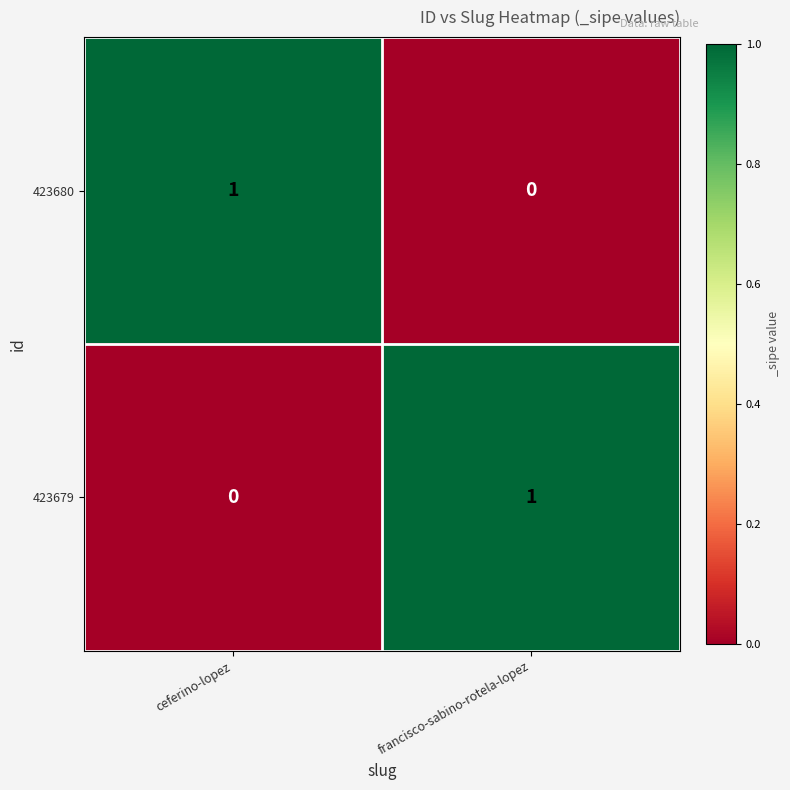

Count the number of categories in the chart.

2